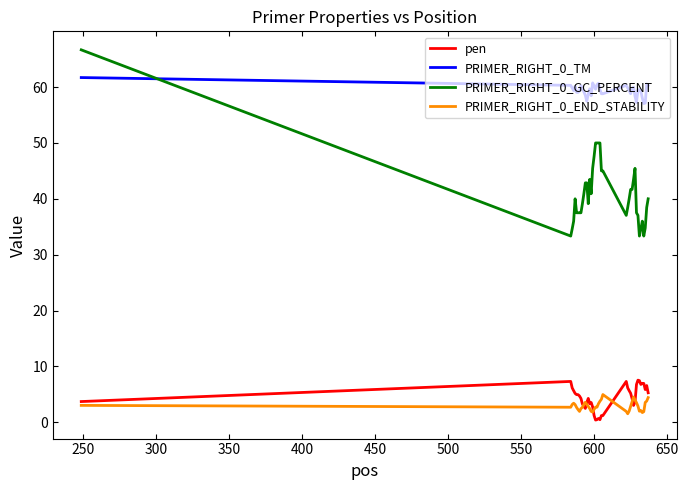

True or false: PRIMER_RIGHT_0_TM and pen intersect in this chart.

False